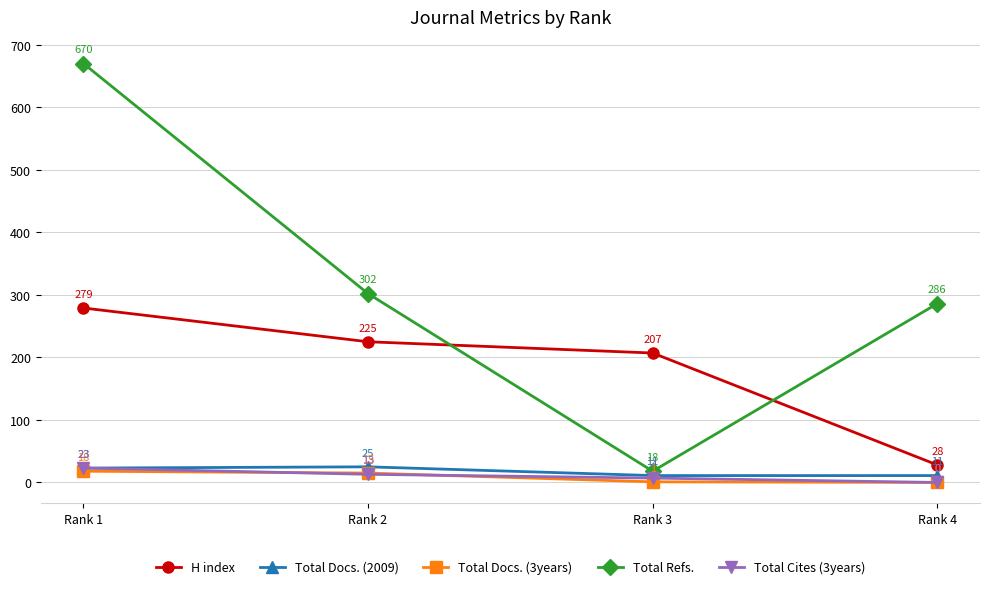

What is the difference between the maximum and second lowest values in the Total Cites (3years) series?

16